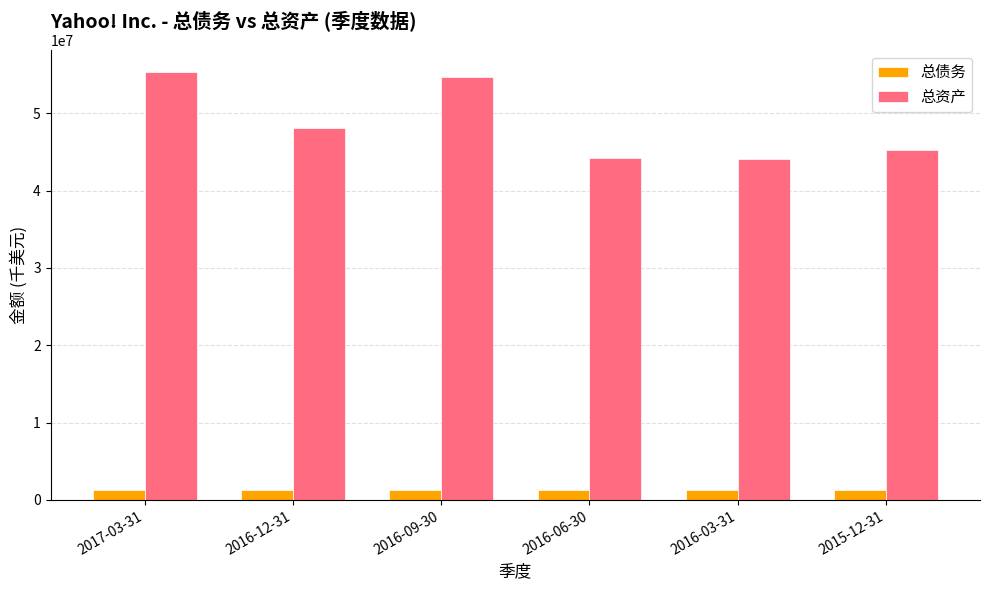

How many categories are shown in the chart?

6